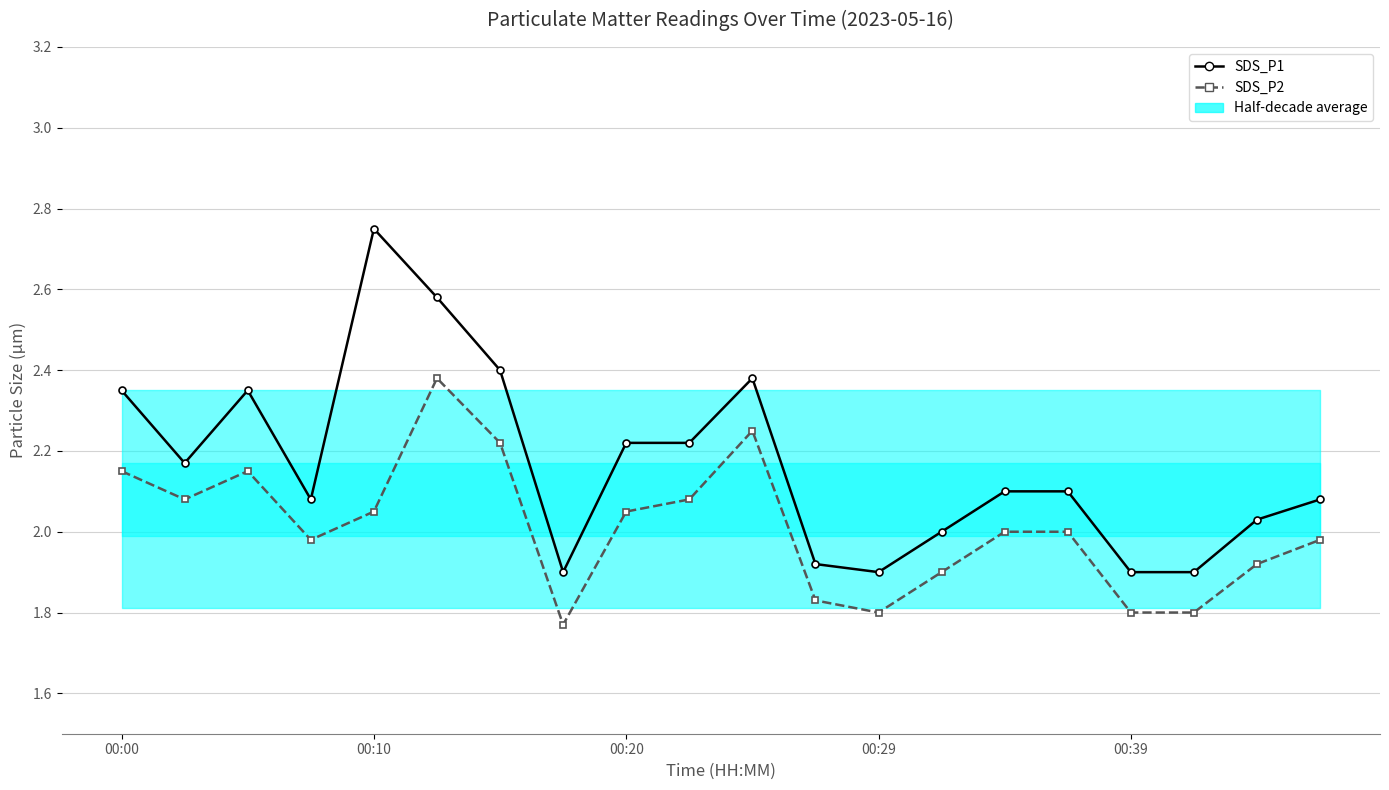

Which series changed the most between 00:10 and 10?

SDS_P1